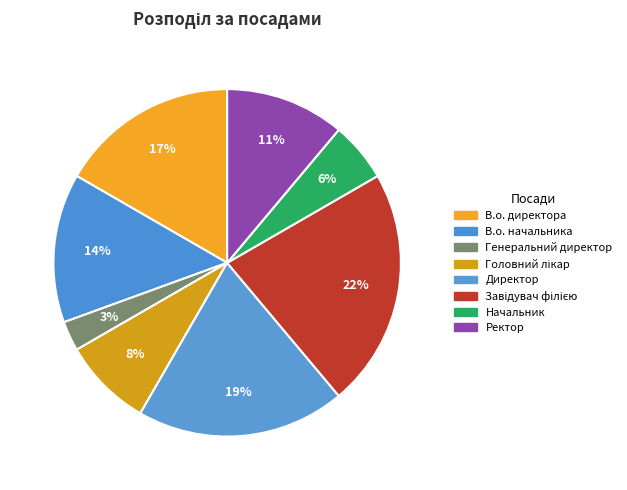

True or false: Генеральний директор accounts for 3% of the total.

True